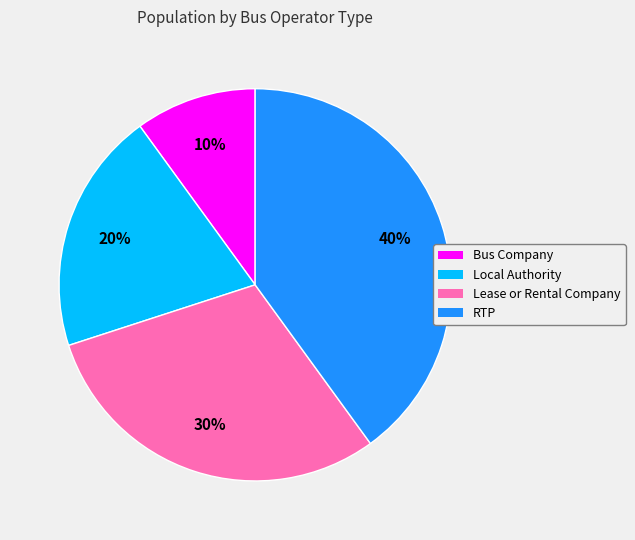

Is it true that Local Authority is 20% of the pie?

True